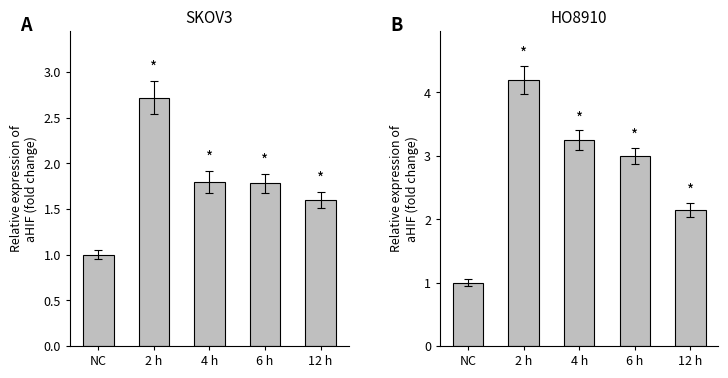

What is the average value of the HO8910 series?

2.7